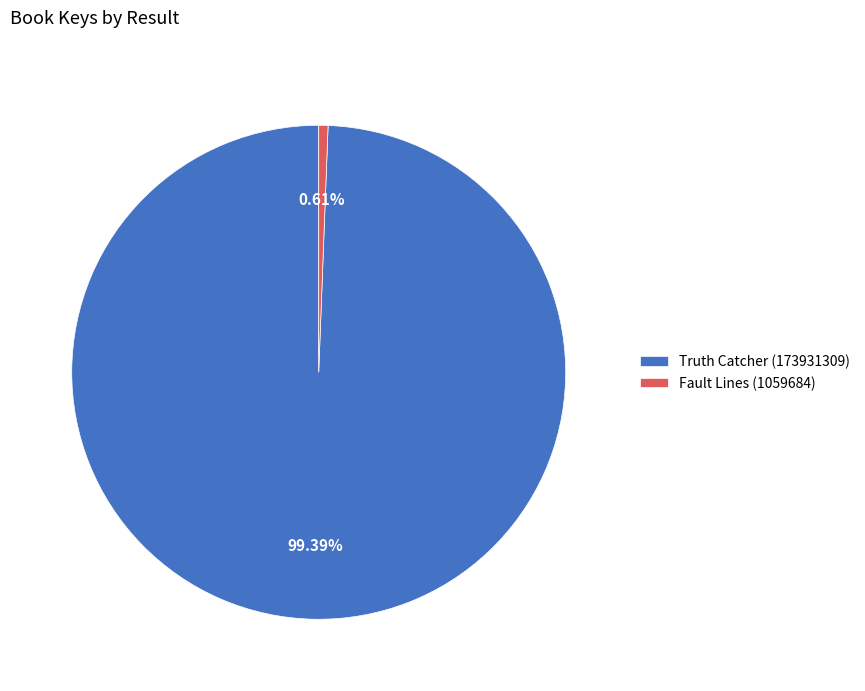

How many slices are in this pie chart?

2